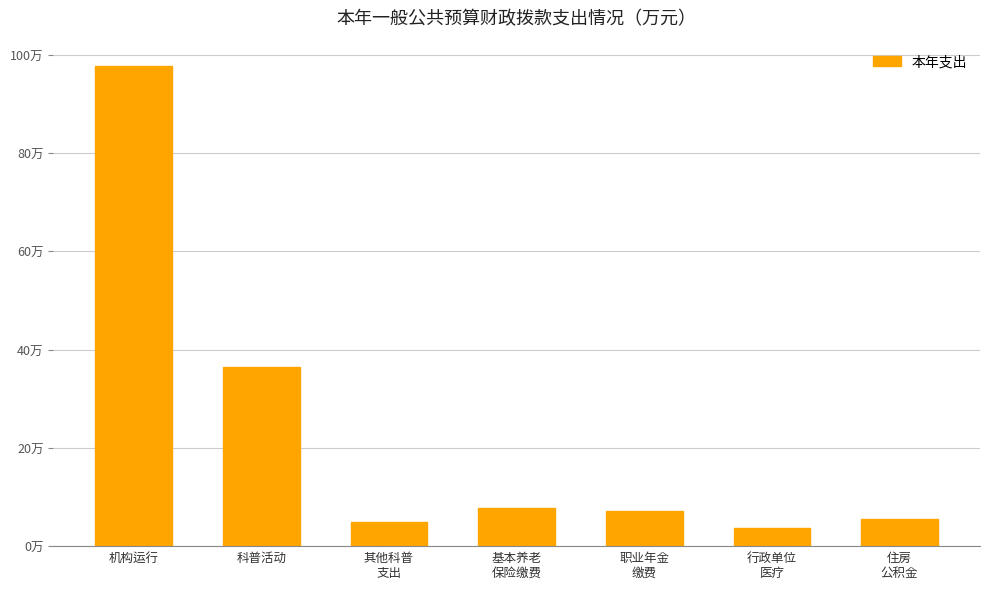

Are the bars horizontal?

No